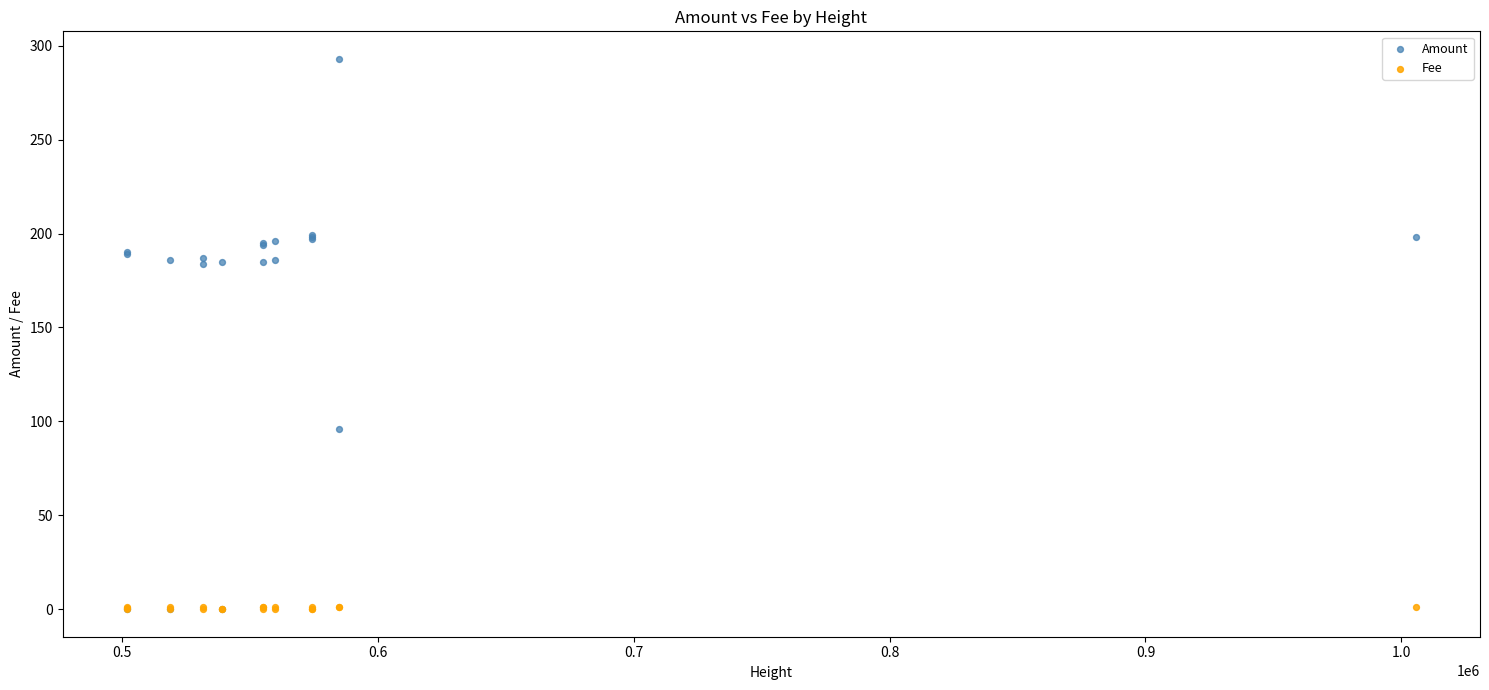

What are all the series names shown in the legend?

Amount, Fee